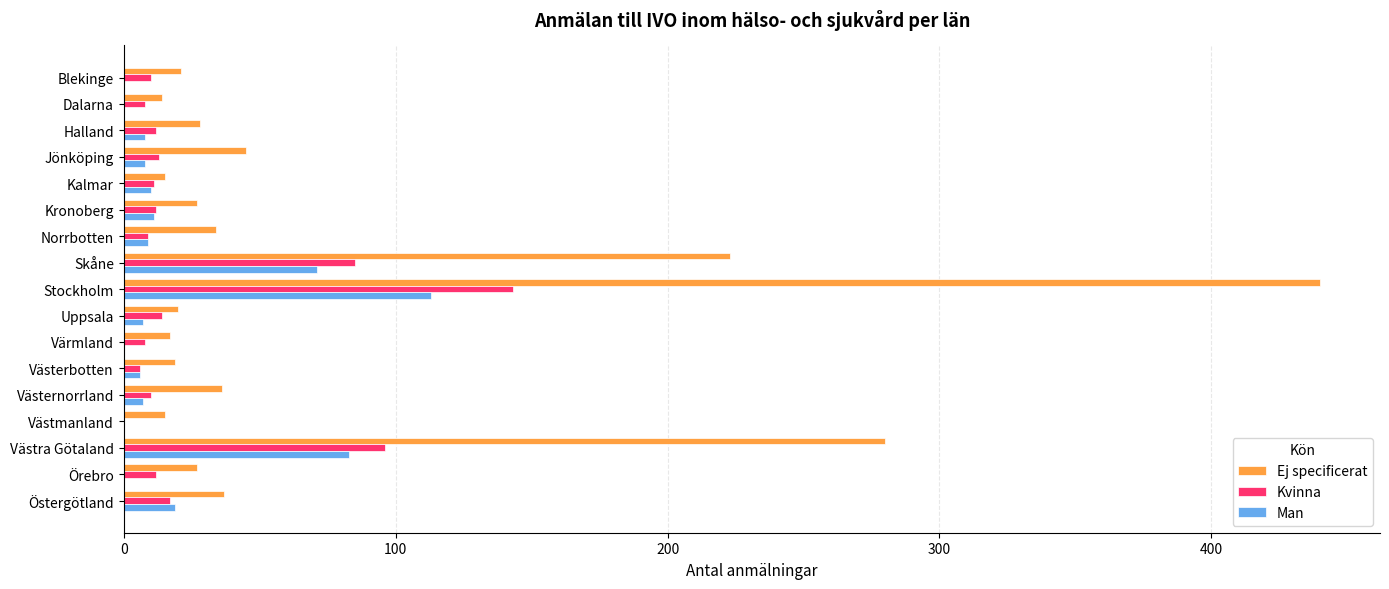

What is the sum of all Man values?

352